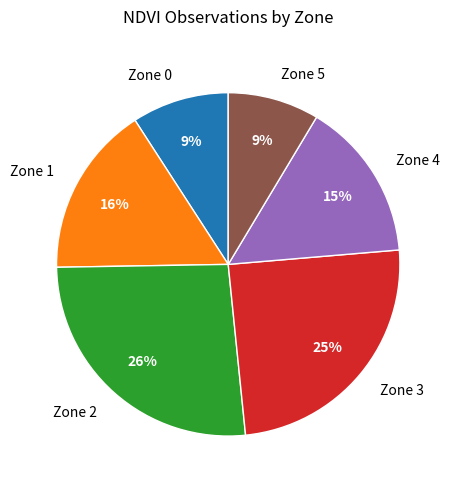

The Zone 1 slice represents 23% of the pie. True or false?

False